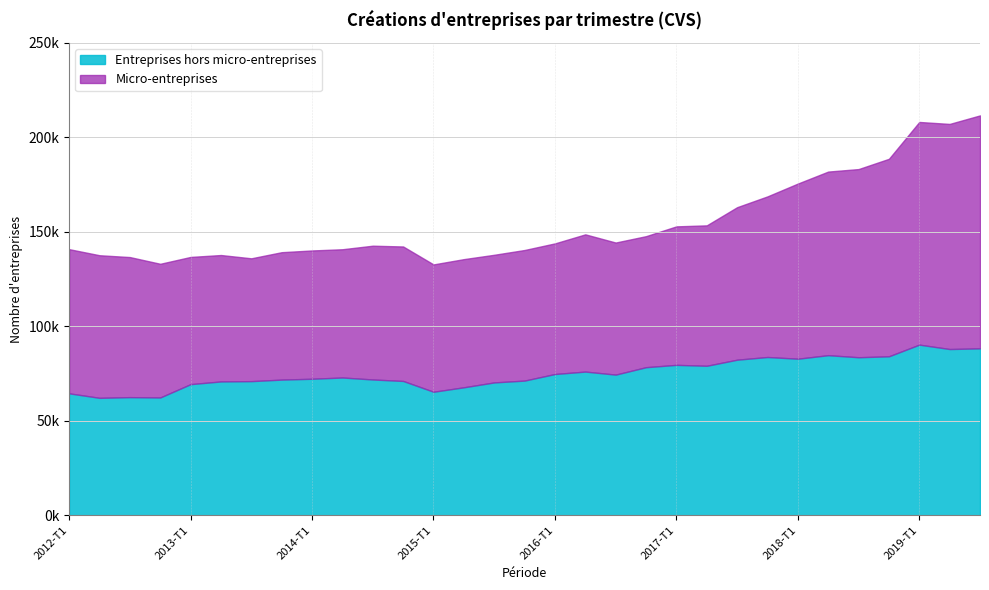

Count the number of data series in this chart.

2